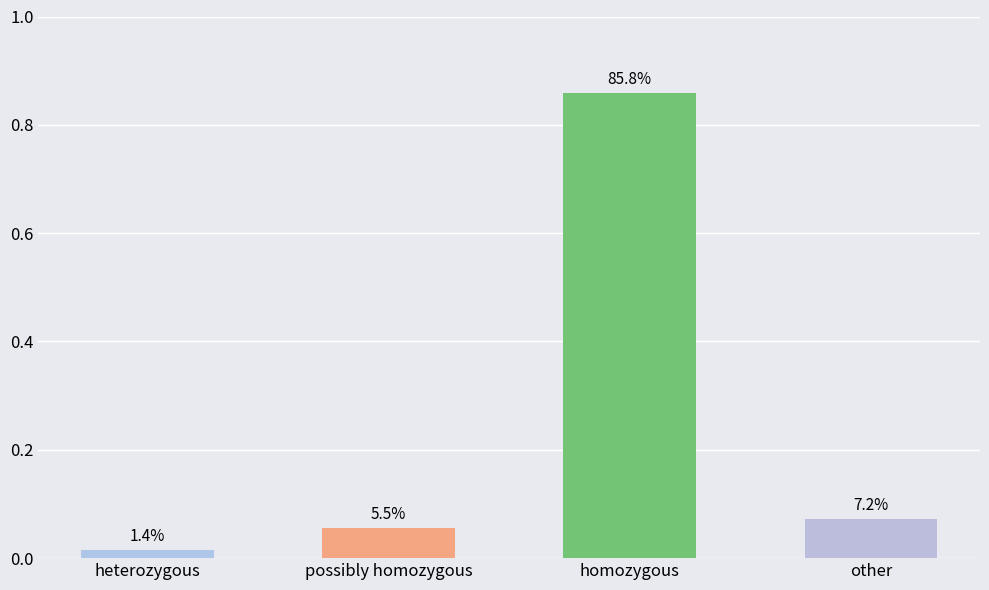

What is the sum of all values?

1.0